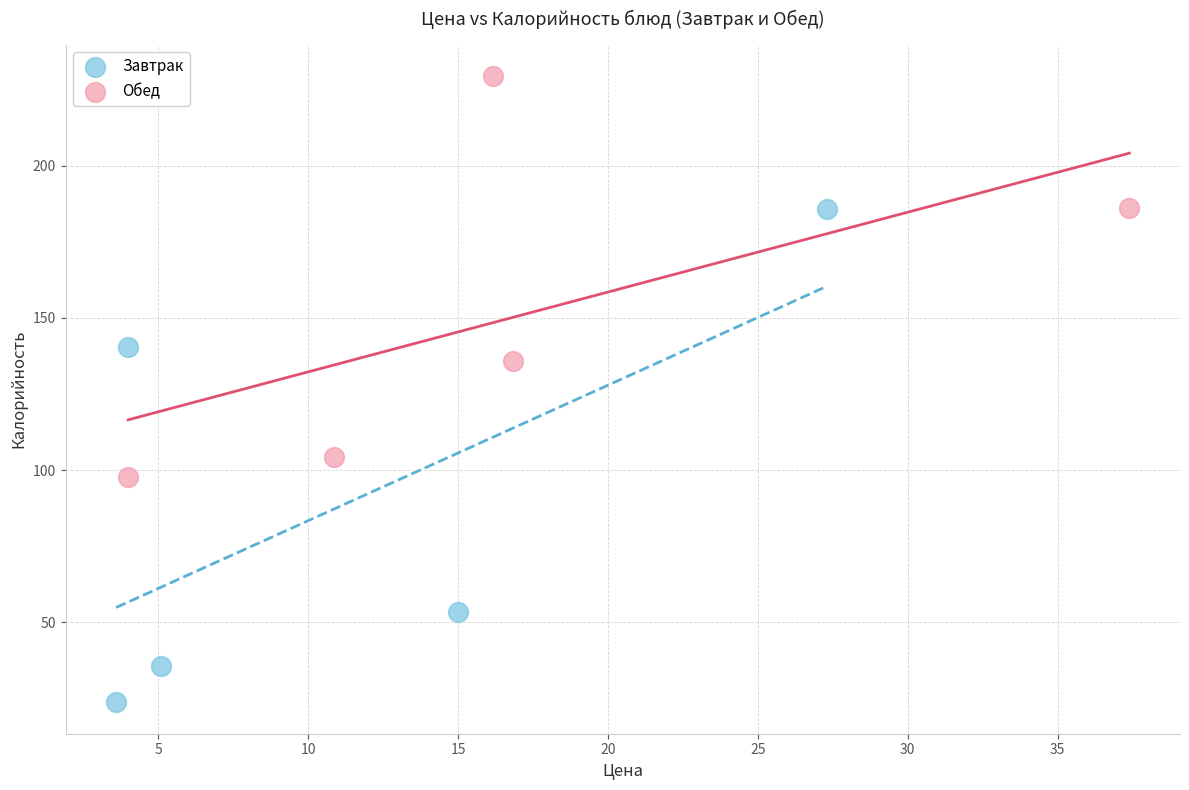

Which series contains the lowest Y value?

Завтрак